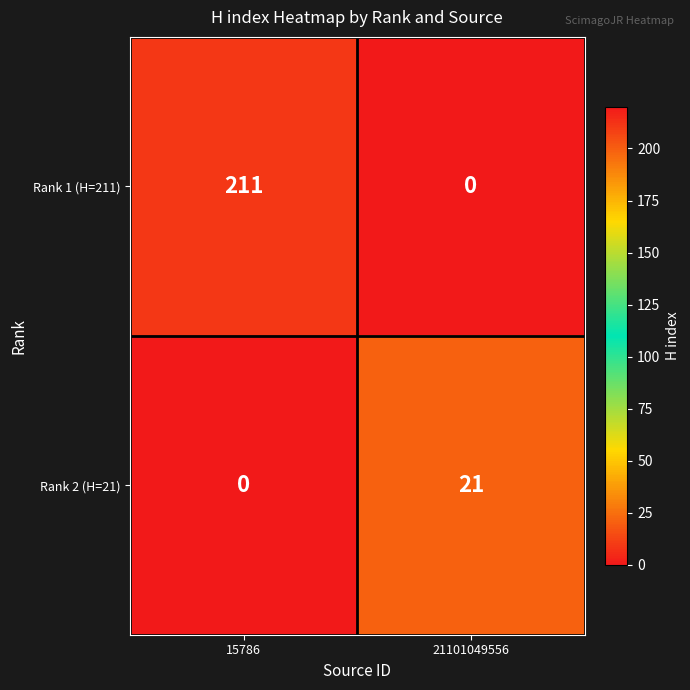

The Rank 1 (H=211) series shows 0 at 21101049556. True or false?

True